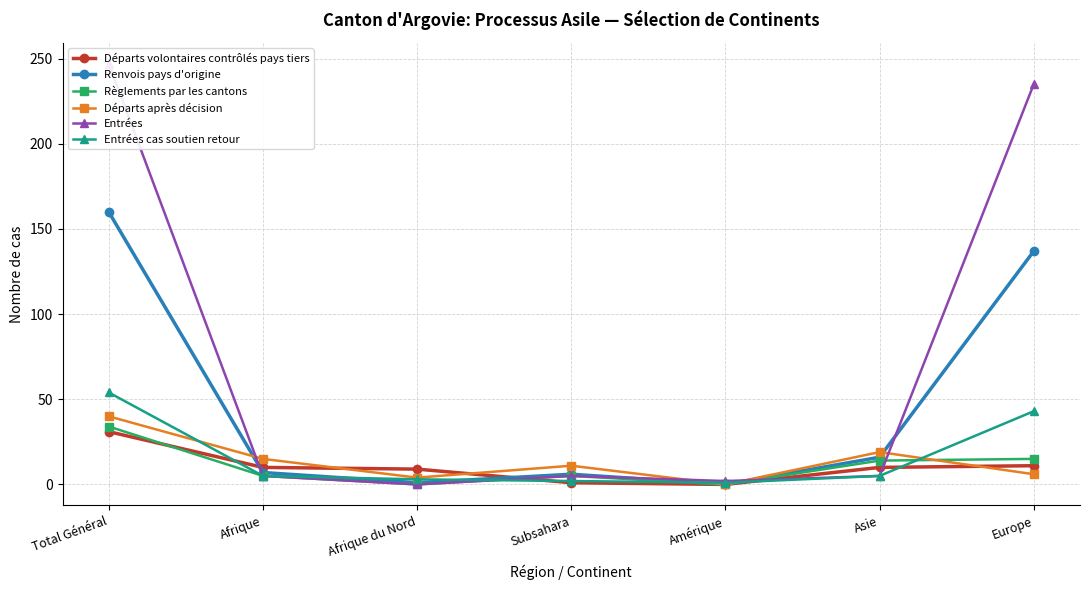

How many lines are shown in the chart?

6